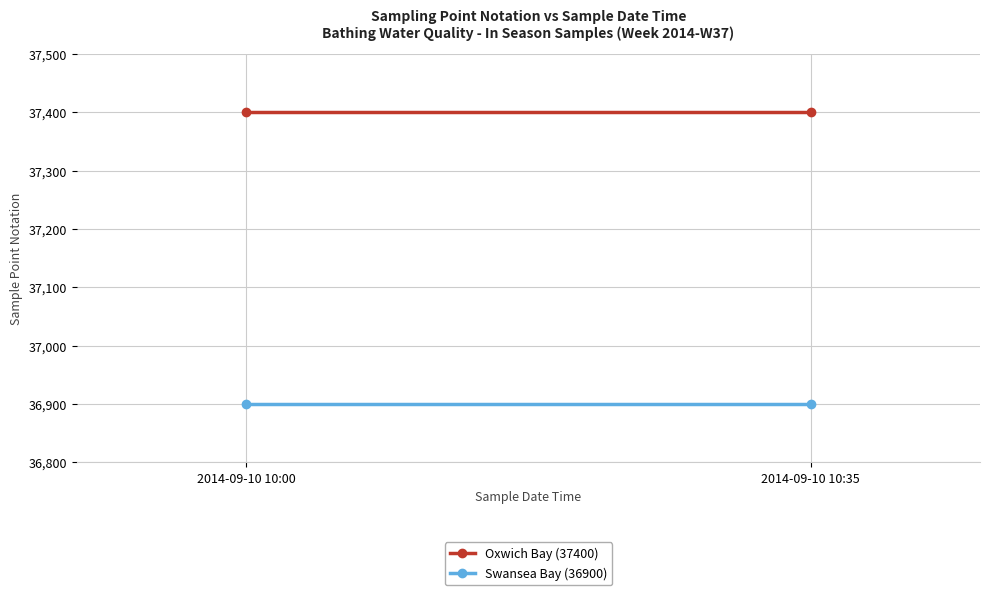

Which label corresponds to the smallest value in the chart?

2014-09-10 10:00